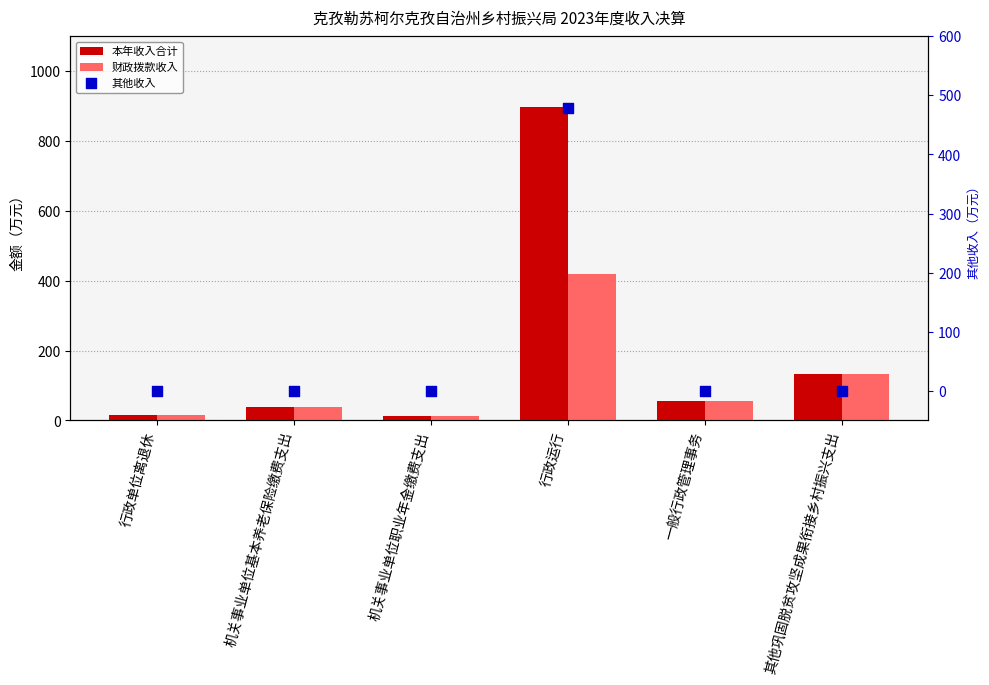

What is the total value across all series at 一般行政管理事务?

109.8